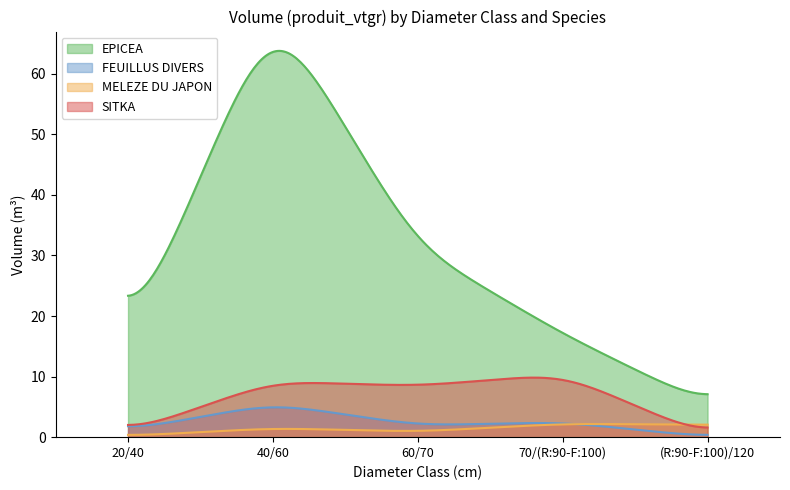

How many times do SITKA and MELEZE DU JAPON cross each other?

1